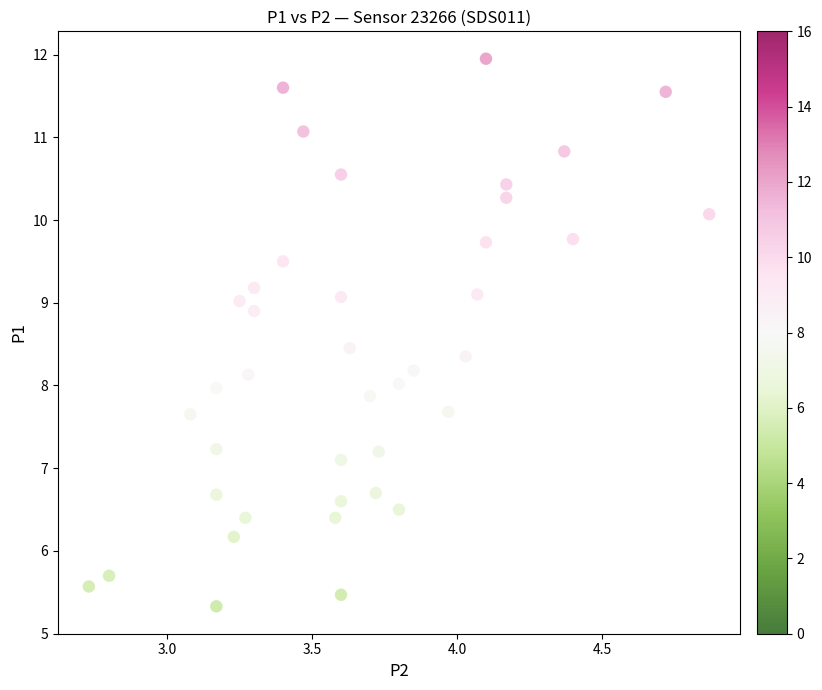

What is the range of Y values (max minus min)?

6.6